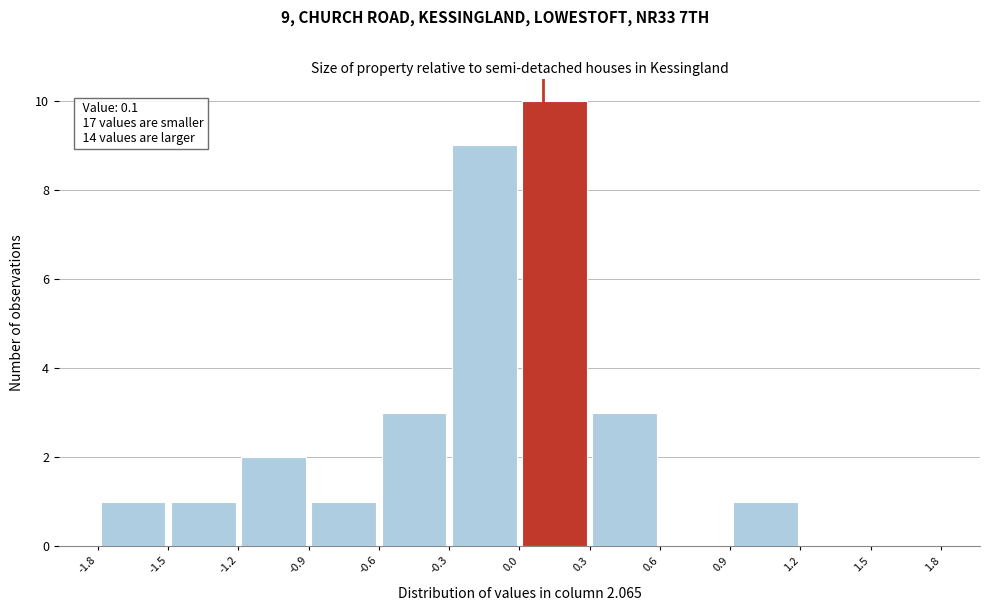

Which range on the x-axis has the tallest bar?

0.0 to 0.3